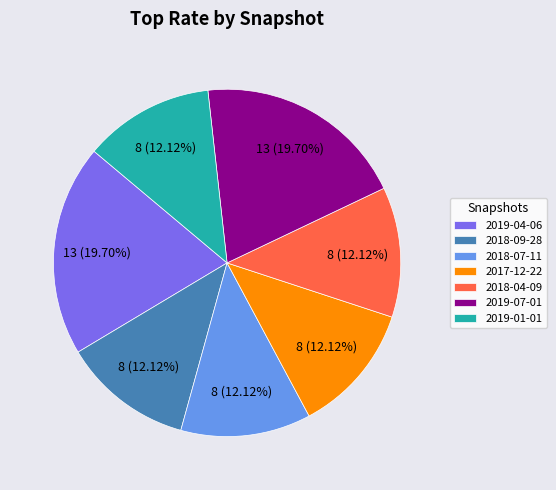

To the nearest percent, what portion does 2018-04-09 represent?

12%